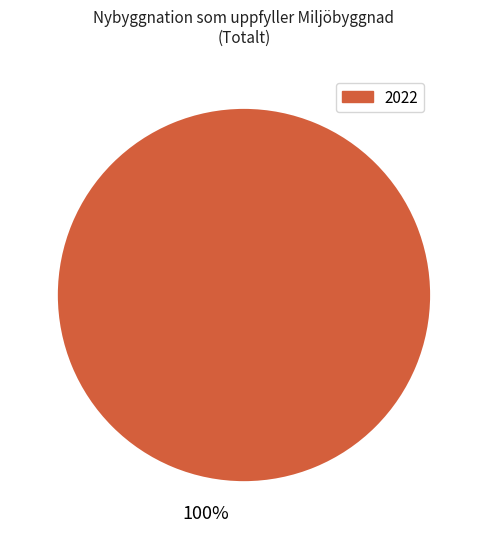

Count the number of slices in the pie.

1